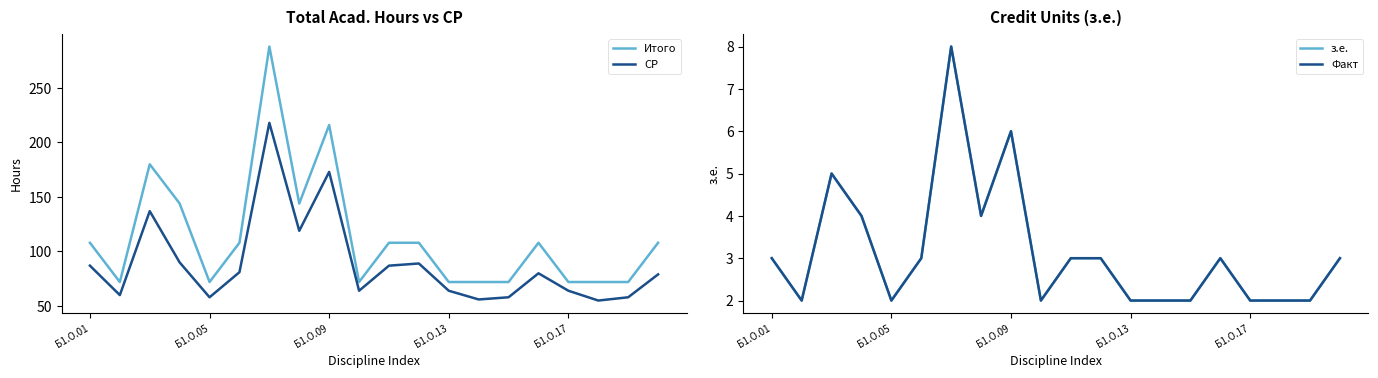

Does the chart display data point markers on the line(s)?

No